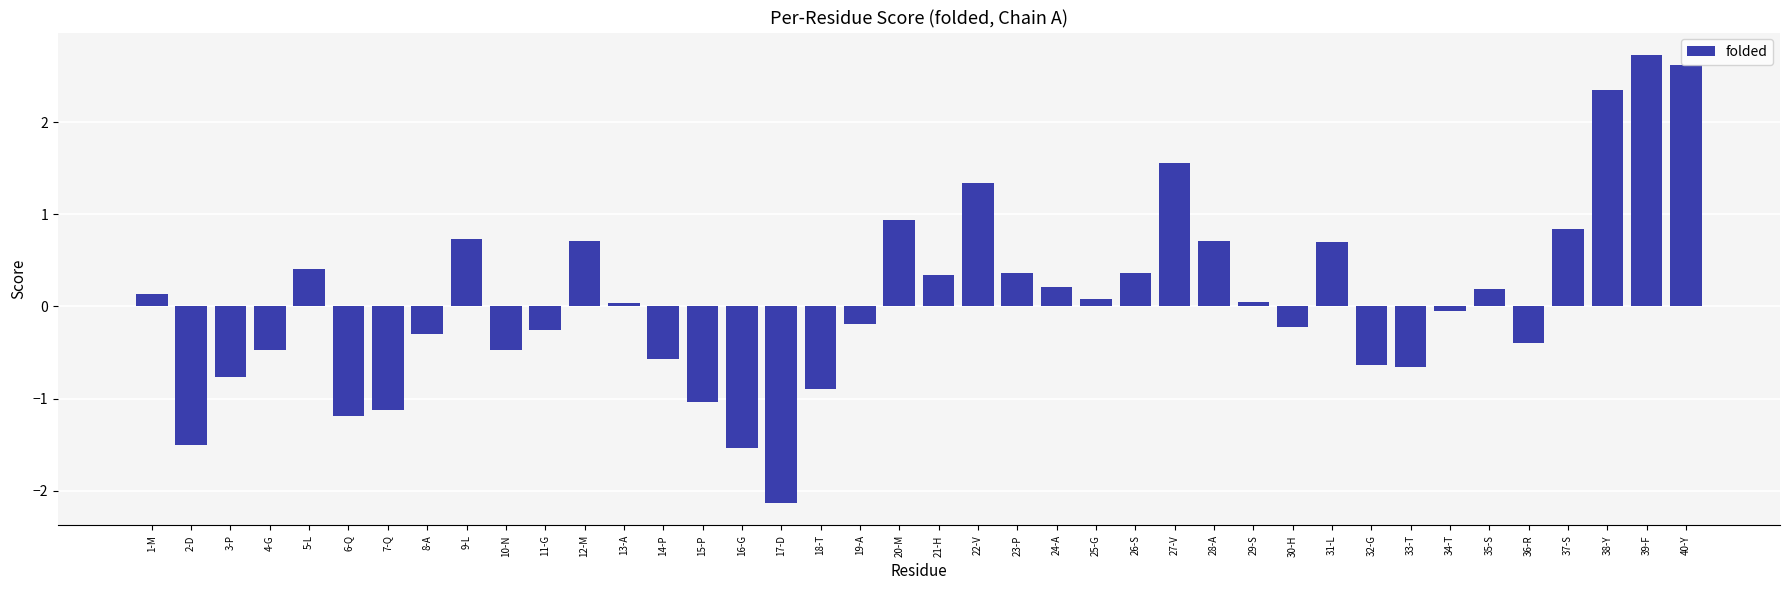

What is the difference between the maximum and minimum values?

4.9